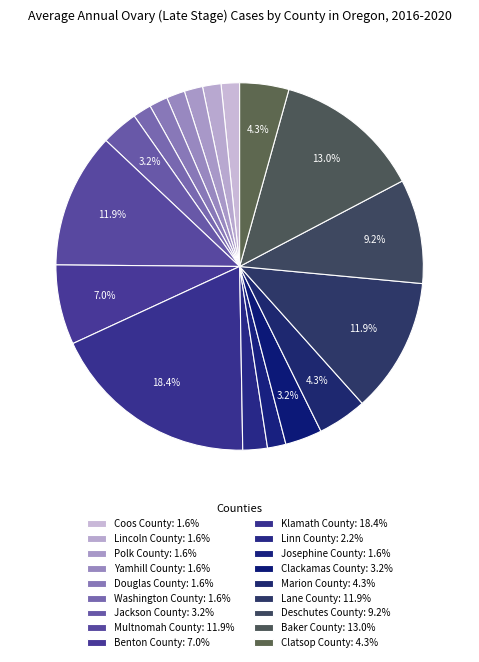

Between Polk County and Lincoln County, which is larger?

Polk County